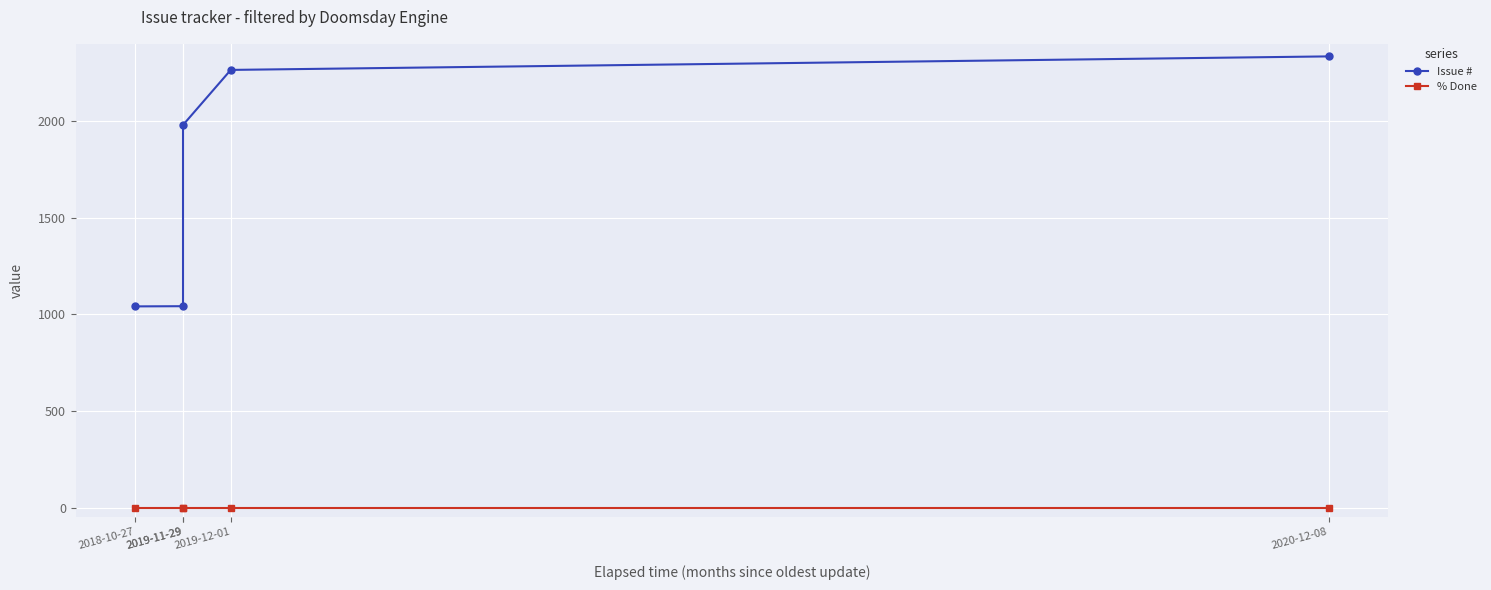

What is the label of the 1st point from the right?

2020-12-08